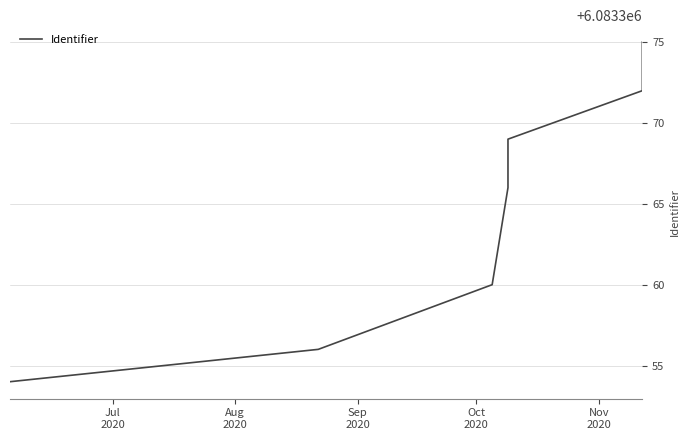

True or false: the data has more than 2 interior local peaks.

False